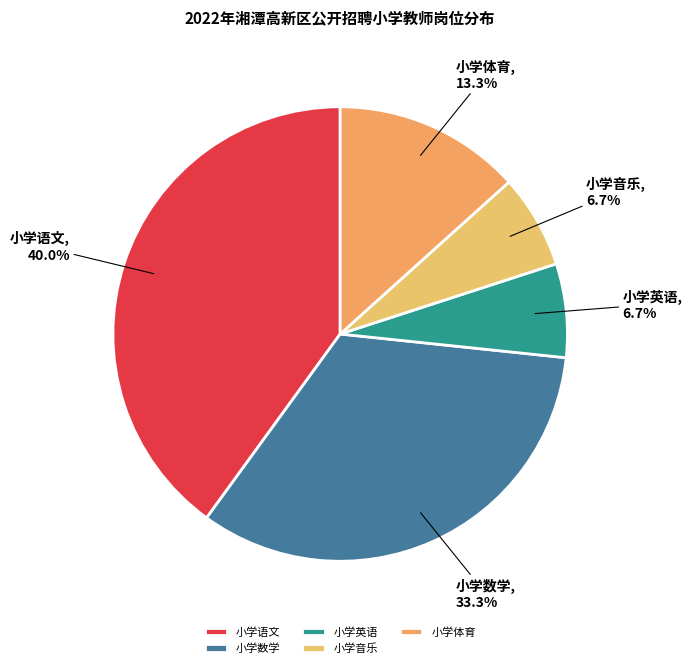

Between 小学英语 and 小学语文, which is larger?

小学语文